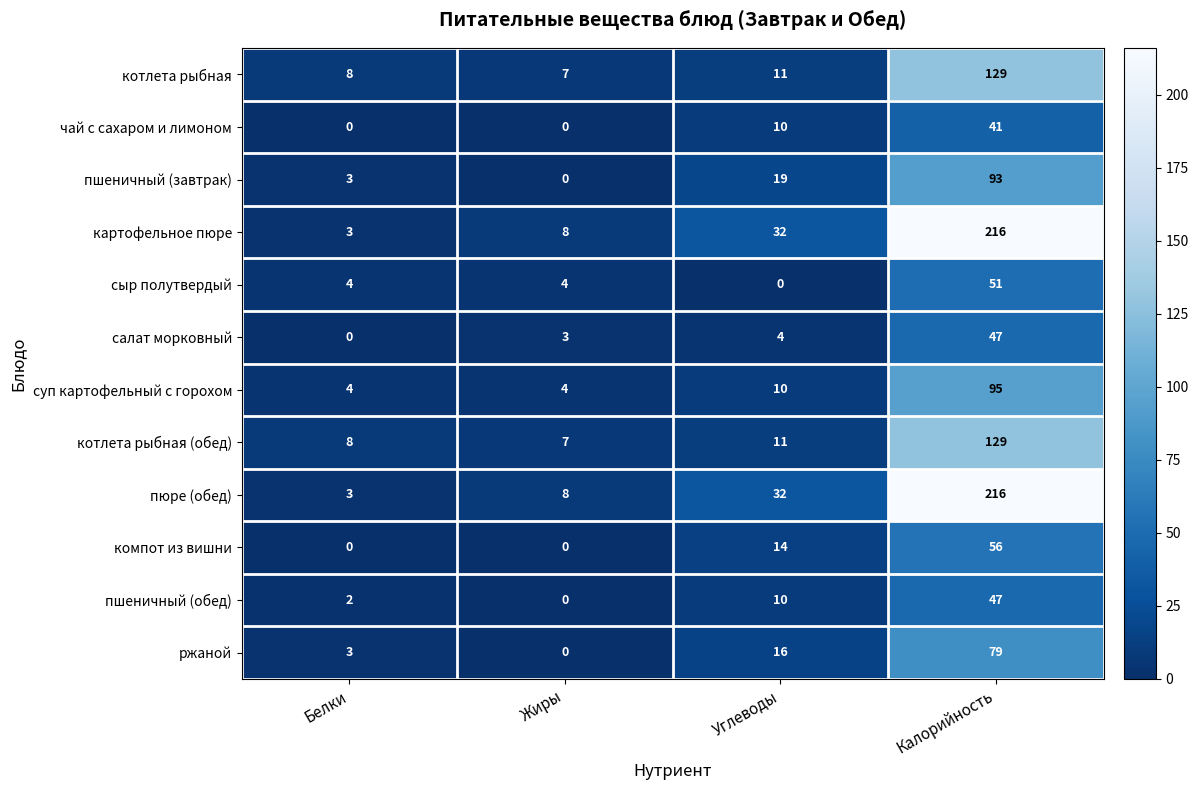

What is the spread (max minus min) of values at Углеводы?

32